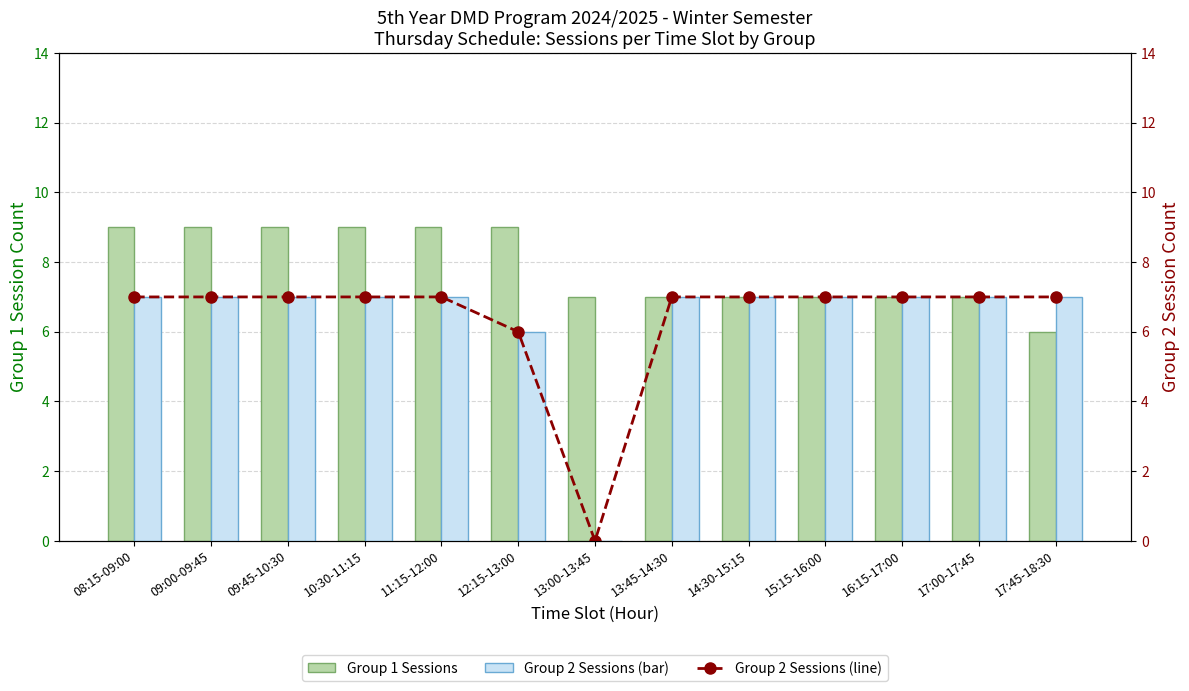

What is the value of the Group 1 Sessions bar at the 4th from the left?

9